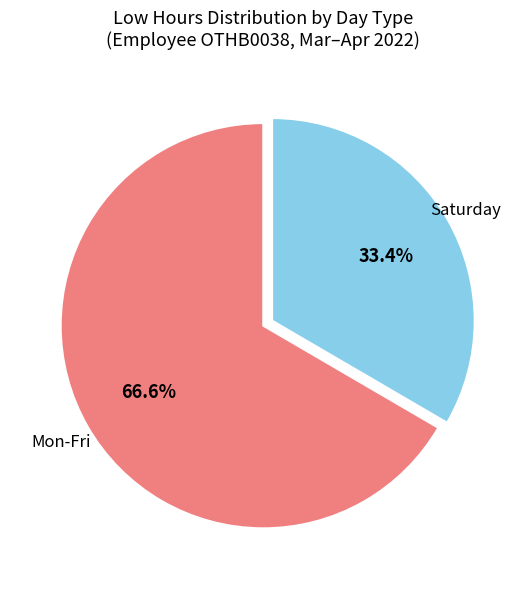

Is there a majority slice in this chart?

Yes